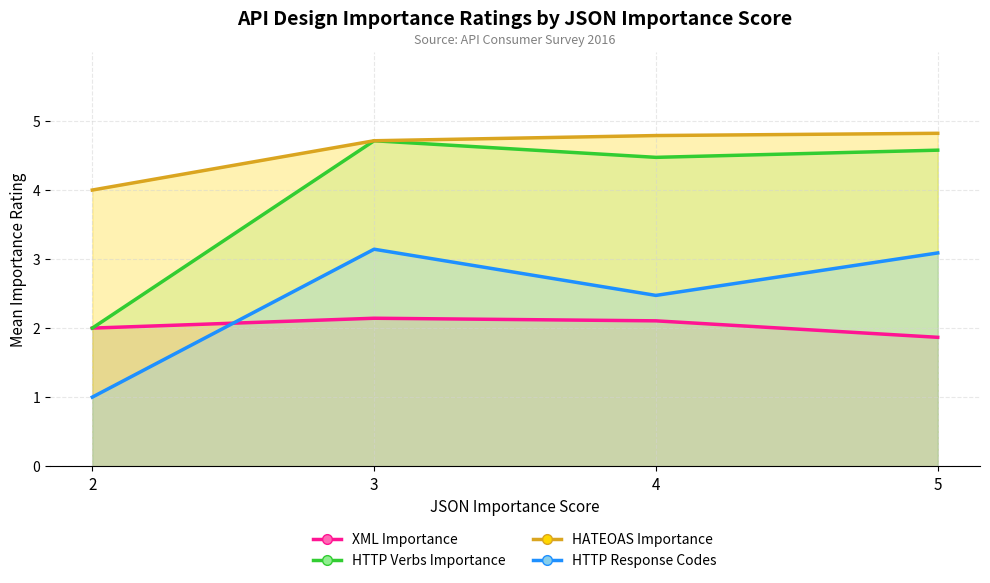

Which category has the highest value in the HATEOAS series?

5